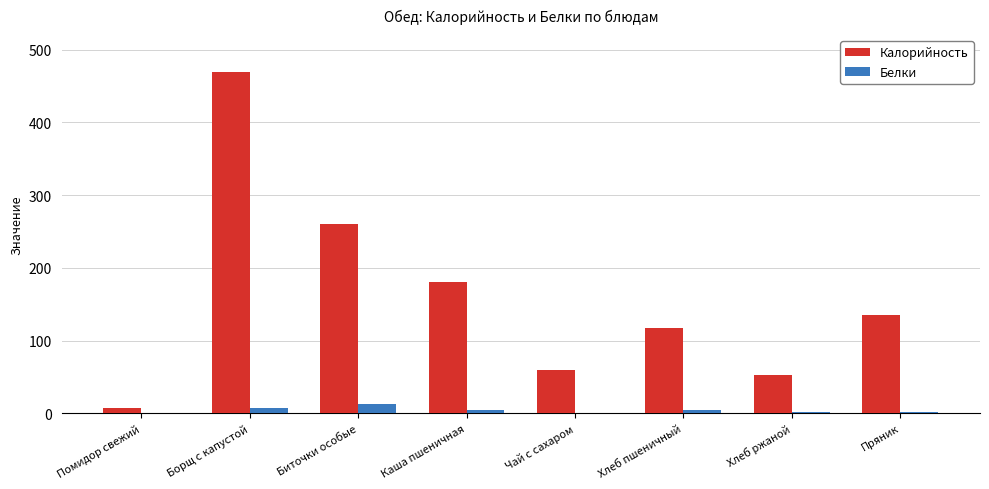

At which category is the sum across all series the highest?

Борщ с капустой